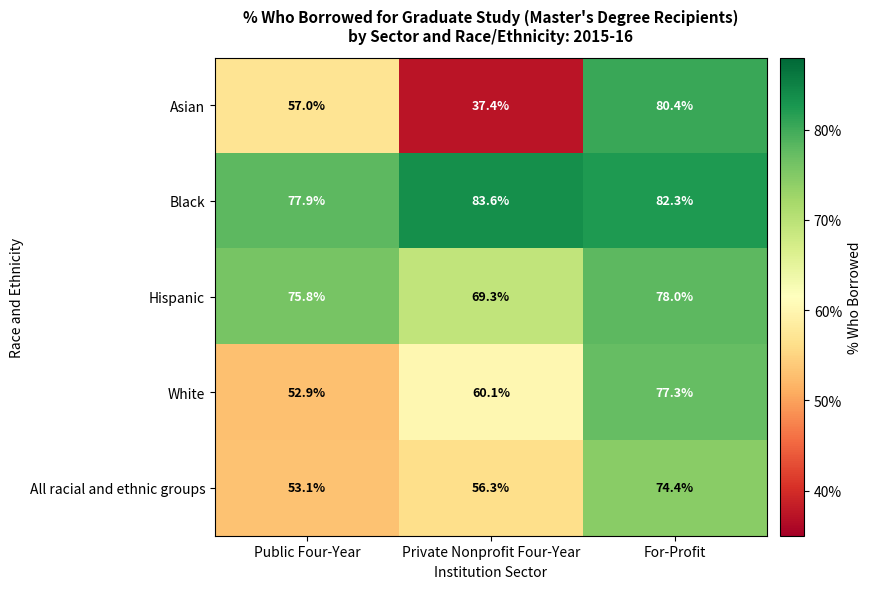

Rank the series by their maximum value, from lowest to highest.

All racial and ethnic groups, White, Hispanic, Asian, Black